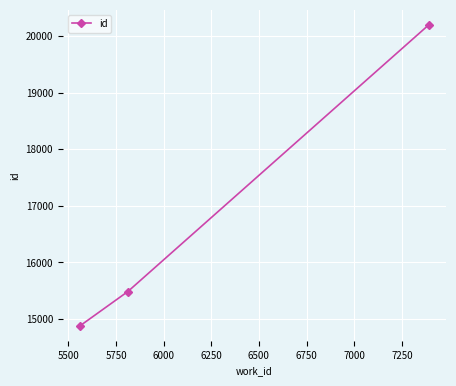

Count the values in the range 14884 to 20196.

3